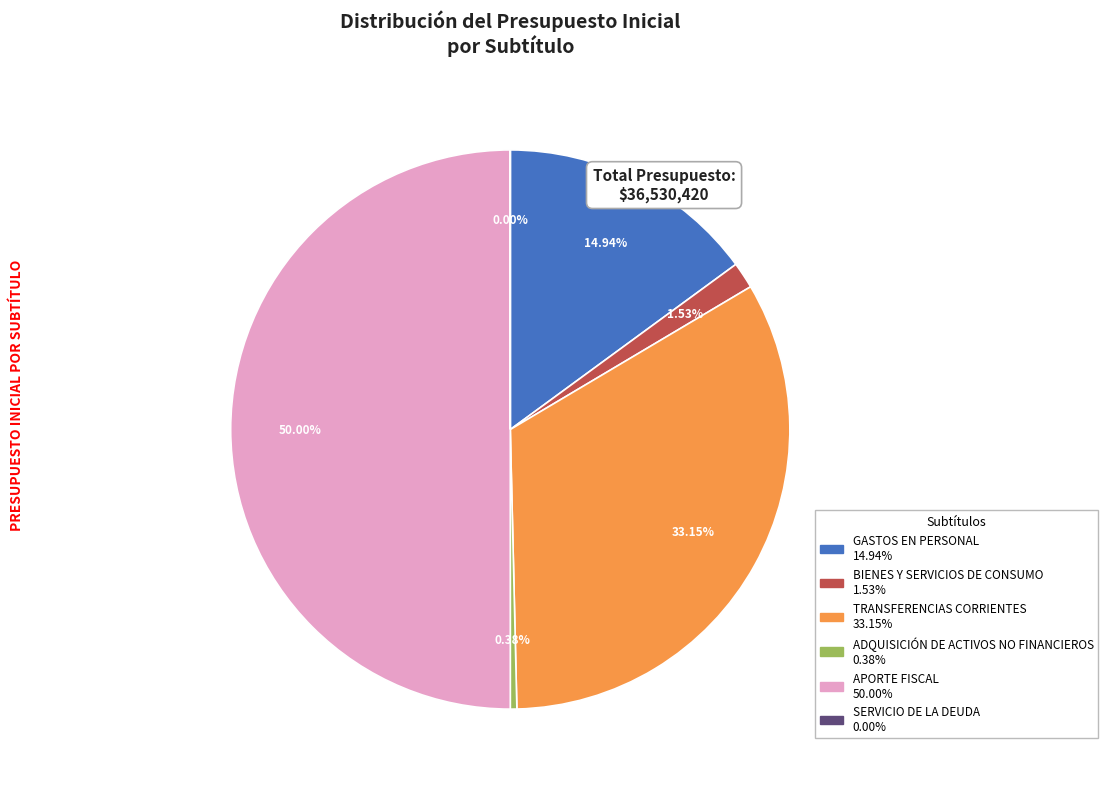

What is the change in value from BIENES Y SERVICIOS DE CONSUMO to SERVICIO DE LA DEUDA?

-557826